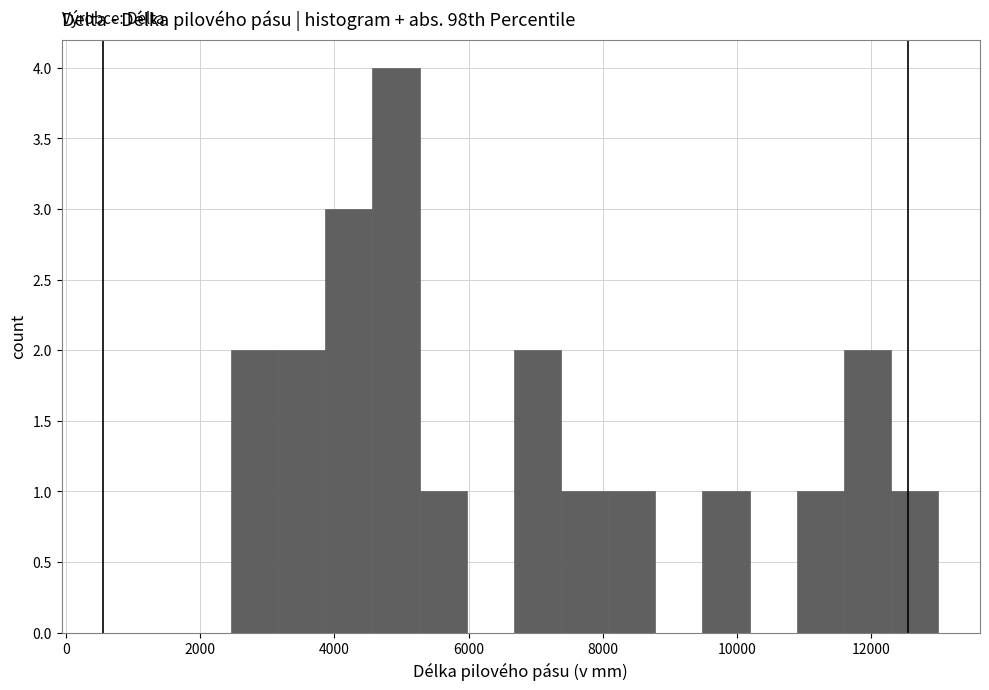

Read against the x-axis, roughly where is the centre of the tallest bar?

5000